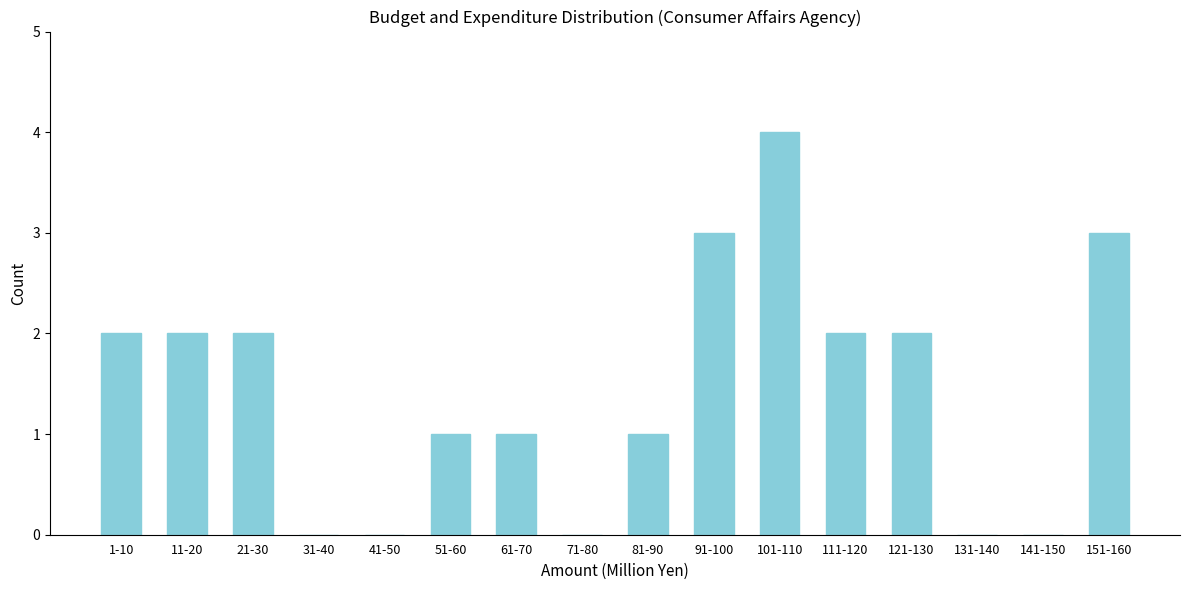

Reading left to right, extract all data points from this chart.

1-10=2	11-20=2	21-30=2	31-40=0	41-50=0	51-60=1	61-70=1	71-80=0	81-90=1	91-100=3	101-110=4	111-120=2	121-130=2	131-140=0	141-150=0	151-160=3